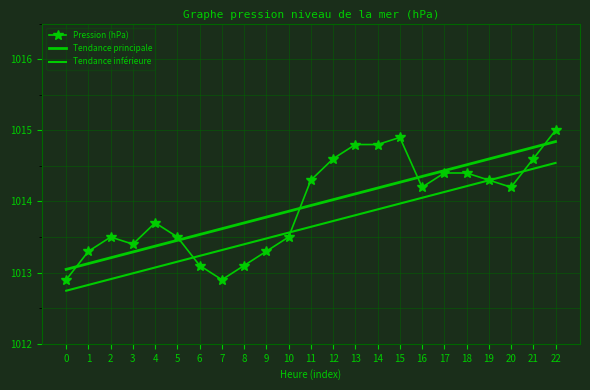

Is the value of Tendance inférieure at 12 greater than the value of Pression (hPa) at 4?

Yes